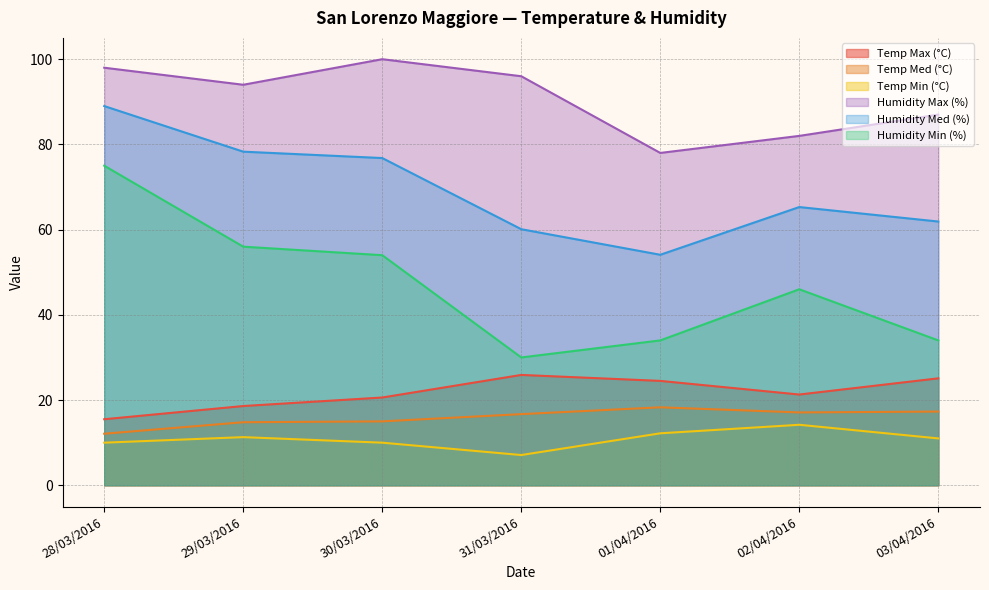

What is the difference between the Humidity Max (%) values at 28/03/2016 and 30/03/2016?

2.0